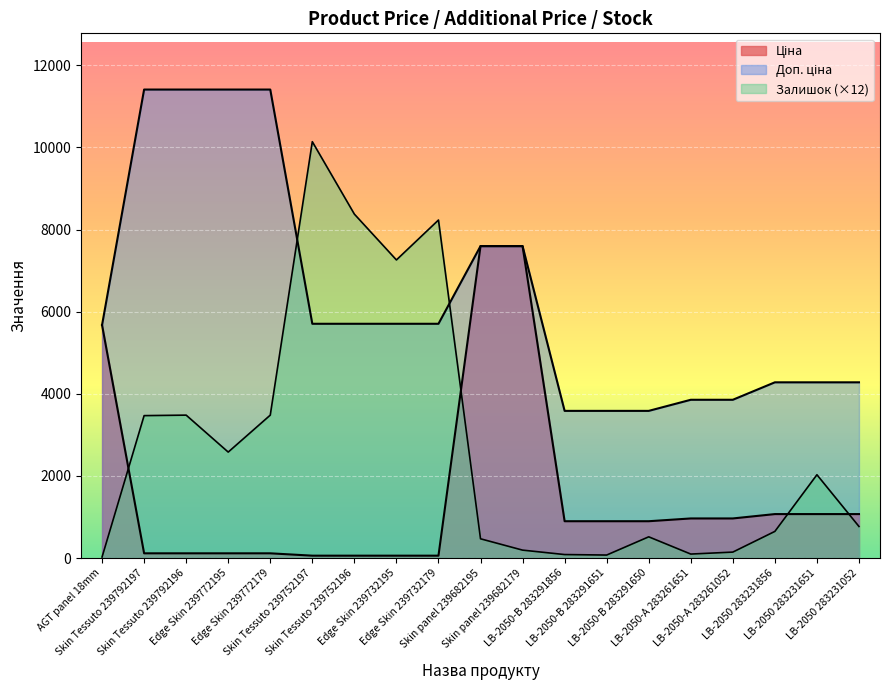

Does the chart display data point markers on the line(s)?

No